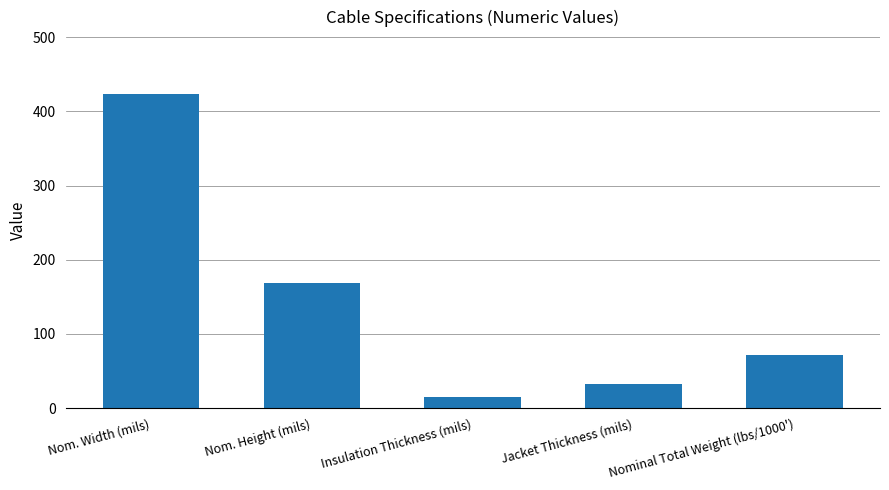

At which label does the data first exceed 71?

Nom. Width (mils)